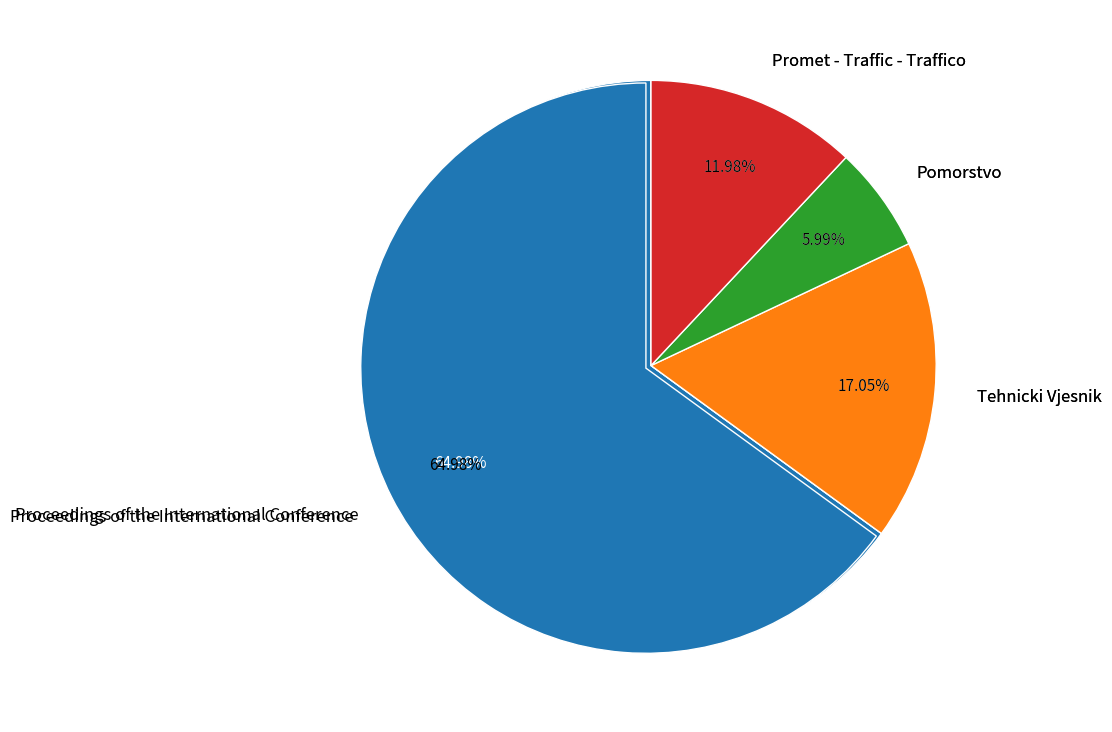

How many slices are in this pie chart?

4